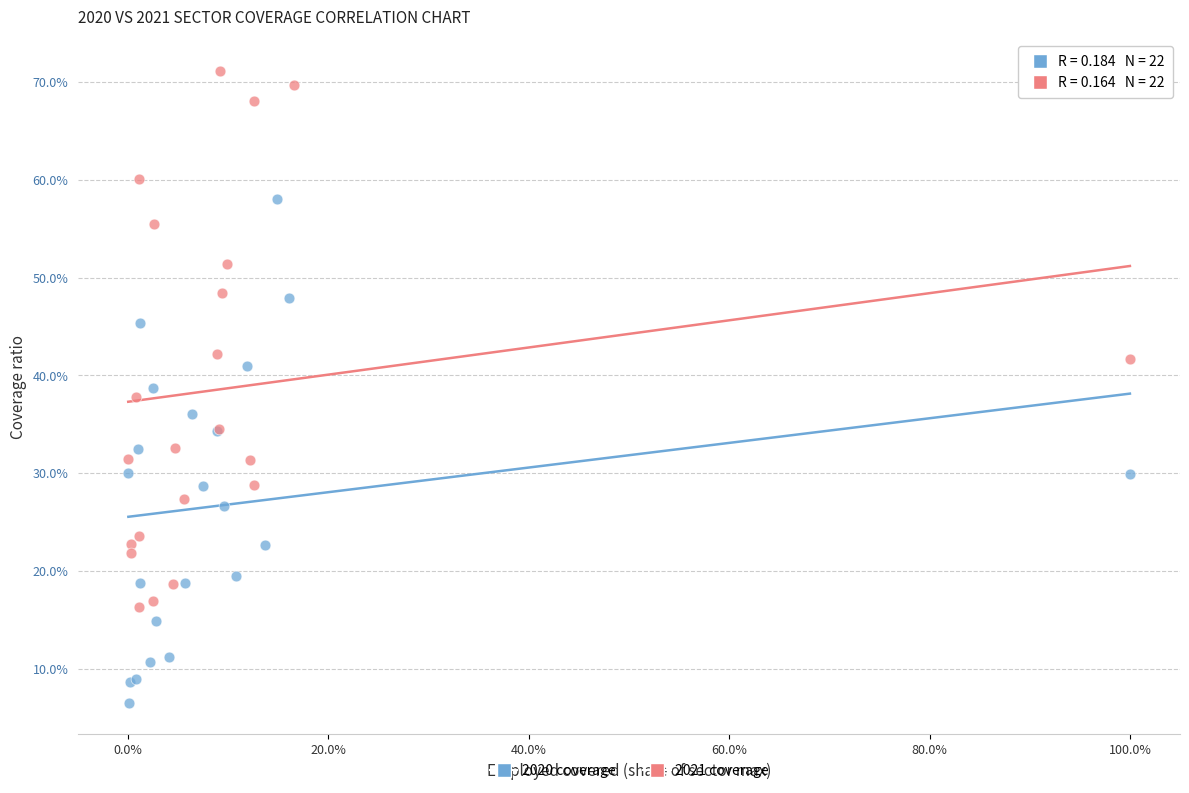

Which series reaches the maximum Y coordinate?

2021 coverage